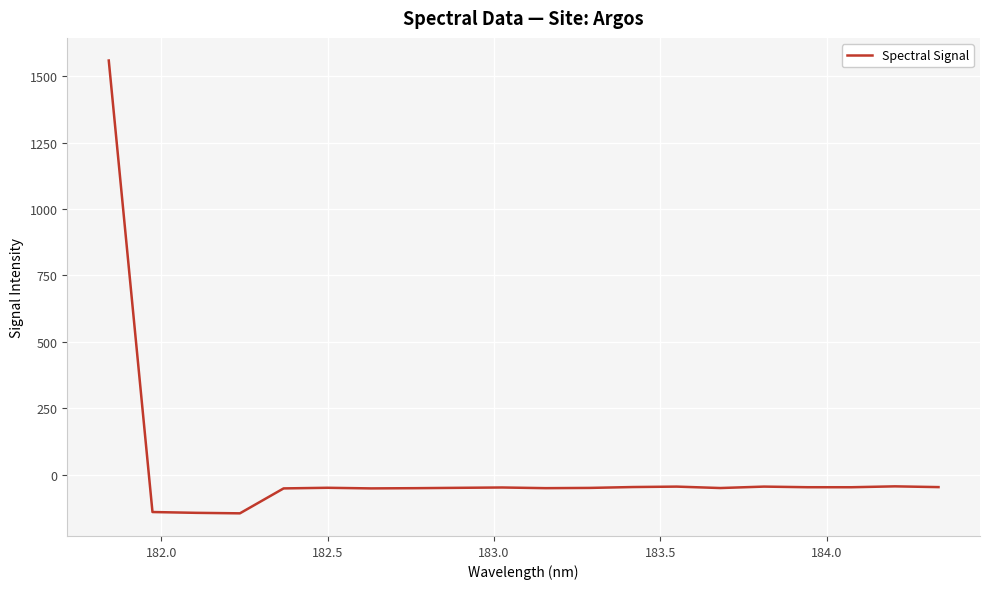

What is the difference between the maximum and minimum values?

1703.5